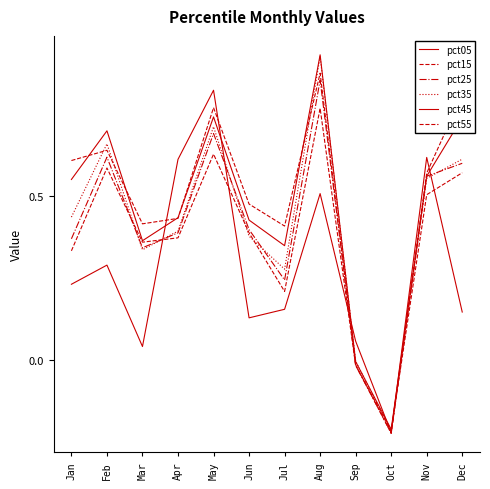

Does the chart have visible grid lines?

No